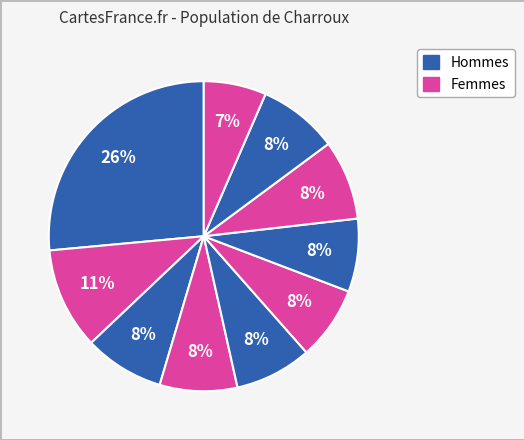

How many segments does this pie chart have?

10